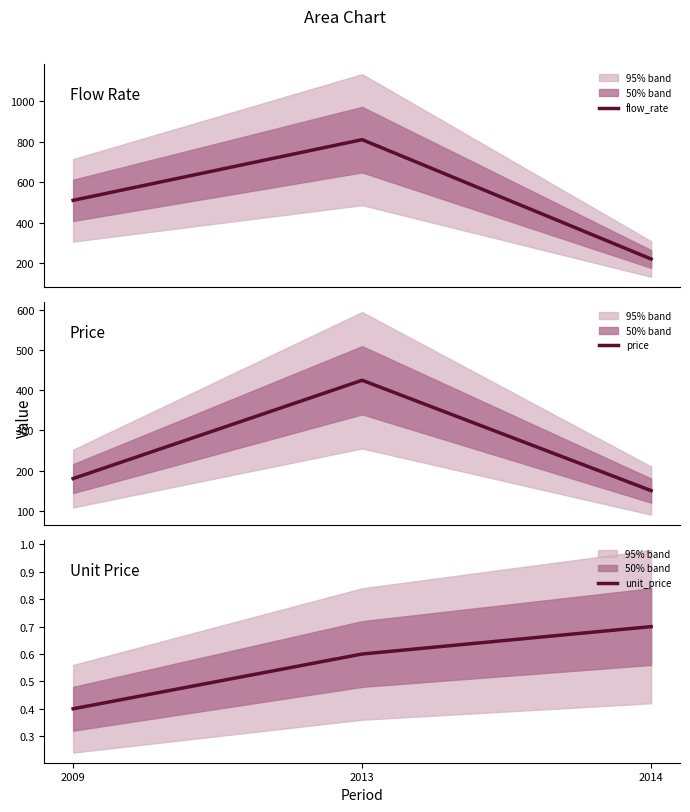

At which label does unit_price reach its peak?

2014